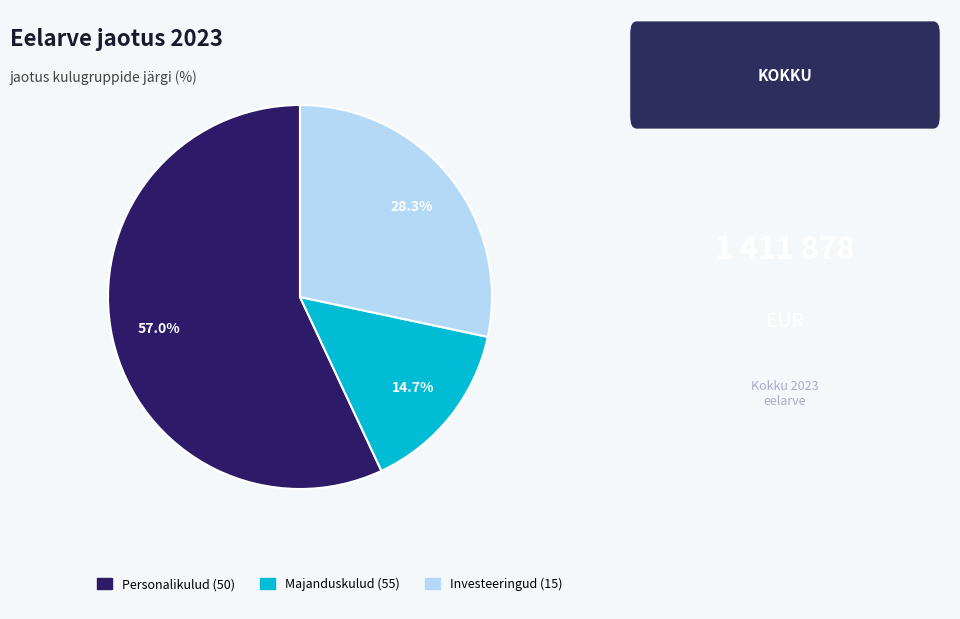

Which slice represents more than half of the pie?

Personalikulud (50)